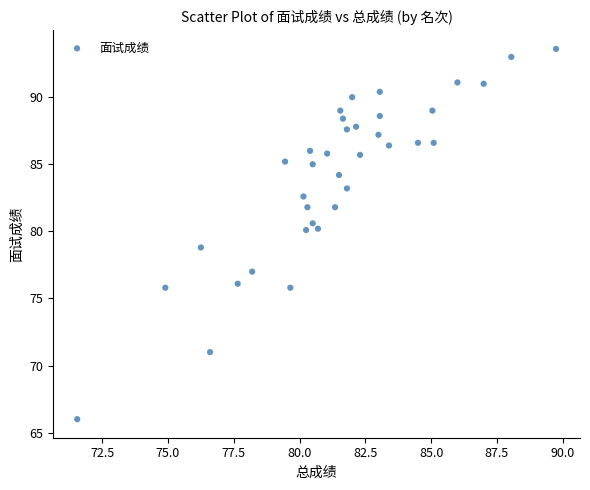

What is the range of Y values (max minus min)?

27.6